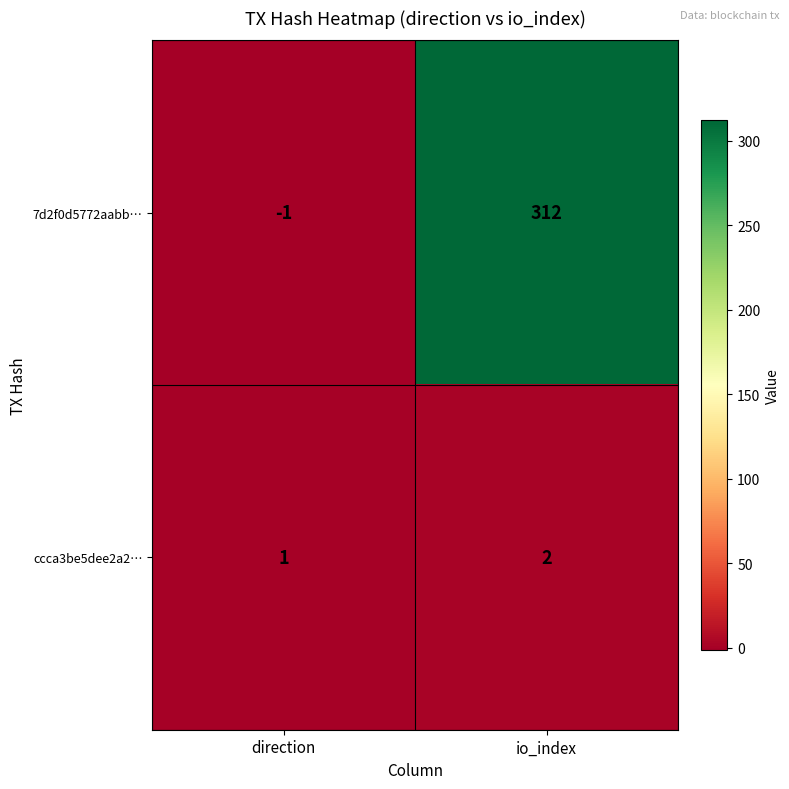

What is the difference between the maximum and minimum values in the 7d2f0d5772aabb… series?

313